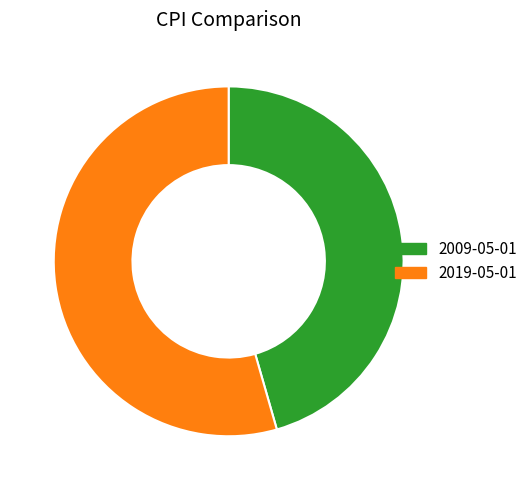

Which has a higher value, 2009-05-01 or 2019-05-01?

2019-05-01